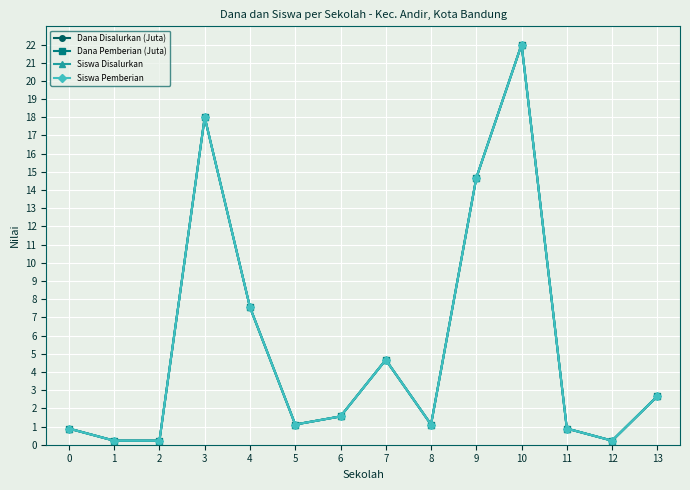

Reading left to right, transcribe all the data shown in this chart.

Dana Disalurkan (Juta): 0=0.9	1=0.2	2=0.2	3=18.0	4=7.6	5=1.1	6=1.6	7=4.7	8=1.1	9=14.7	10=22.0	11=0.9	12=0.2	13=2.7
Dana Pemberian (Juta): 0=0.9	1=0.2	2=0.2	3=18.0	4=7.6	5=1.1	6=1.6	7=4.7	8=1.1	9=14.7	10=22.0	11=0.9	12=0.2	13=2.7
Siswa Disalurkan: 0=0.9	1=0.2	2=0.2	3=18.0	4=7.6	5=1.1	6=1.6	7=4.7	8=1.1	9=14.7	10=22.0	11=0.9	12=0.2	13=2.7
Siswa Pemberian: 0=0.9	1=0.2	2=0.2	3=18.0	4=7.6	5=1.1	6=1.6	7=4.7	8=1.1	9=14.7	10=22.0	11=0.9	12=0.2	13=2.7